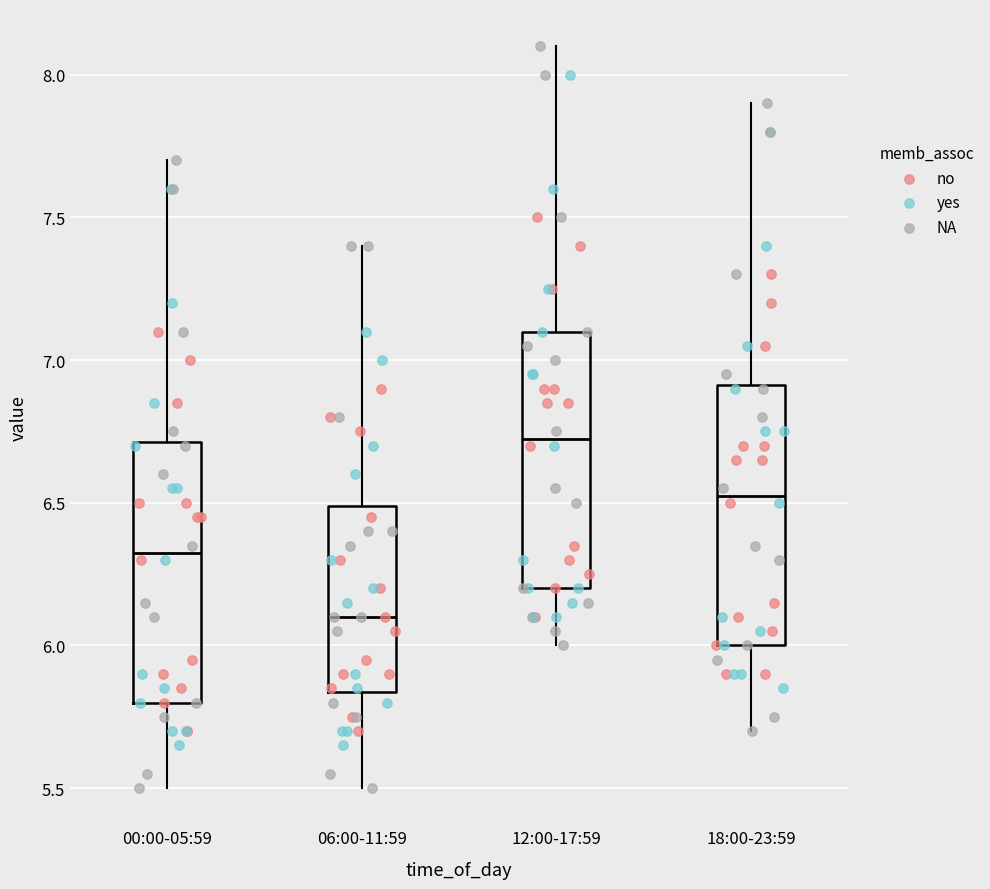

Reading left to right, transcribe this box plot: for each box, give where its median line is, the range the box spans, and where its two whiskers end, as read against the y-axis. The values are not printed on the chart, so give them approximately, as read against the axis.

00:00-05:59: median 6.35, box 5.80 to 6.70, whiskers 5.50 to 7.70
06:00-11:59: median 6.10, box 5.85 to 6.50, whiskers 5.50 to 7.40
12:00-17:59: median 6.75, box 6.20 to 7.10, whiskers 6.00 to 8.10
18:00-23:59: median 6.55, box 6.00 to 6.90, whiskers 5.70 to 7.90